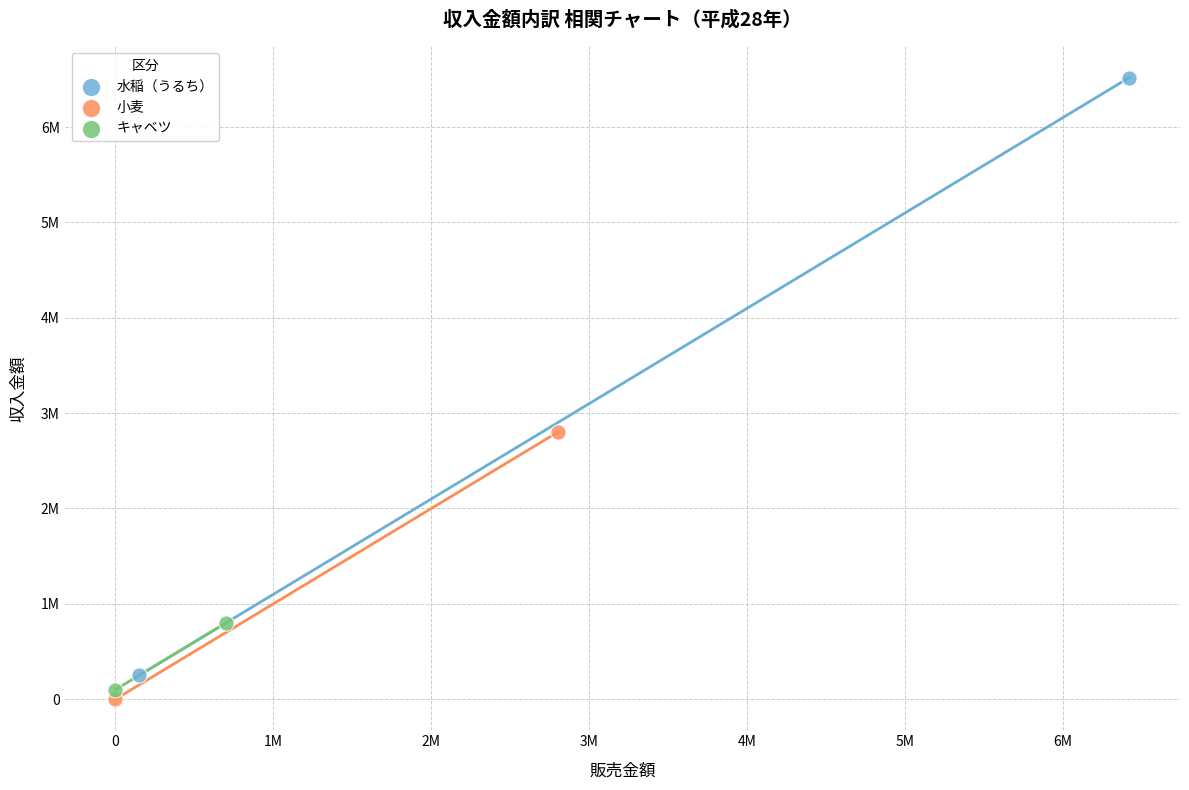

What are all the series names shown in the legend?

水稲（うるち）, 小麦, キャベツ